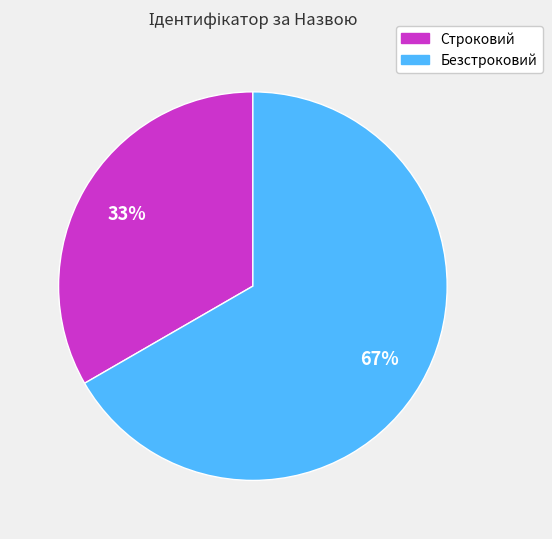

What percentage is the Безстроковий slice, to the nearest percent?

67%